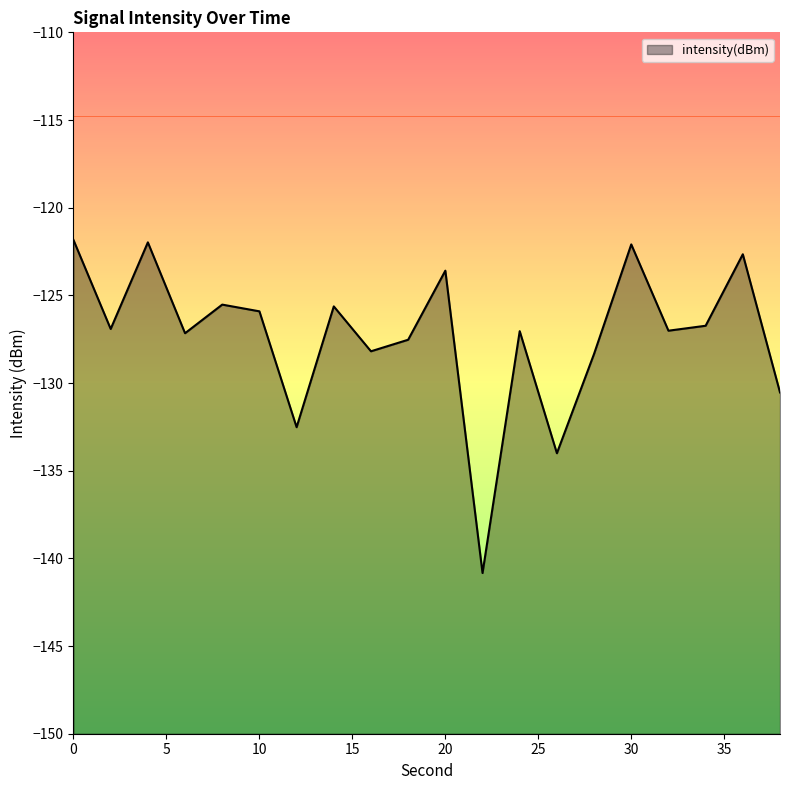

How many values exceed -126?

8